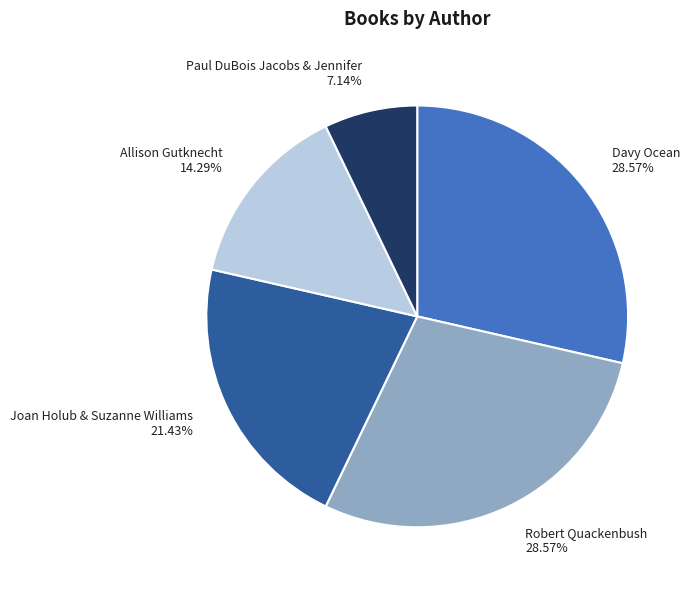

What percentage do Davy Ocean and Joan Holub & Suzanne Williams together represent?

50.0%